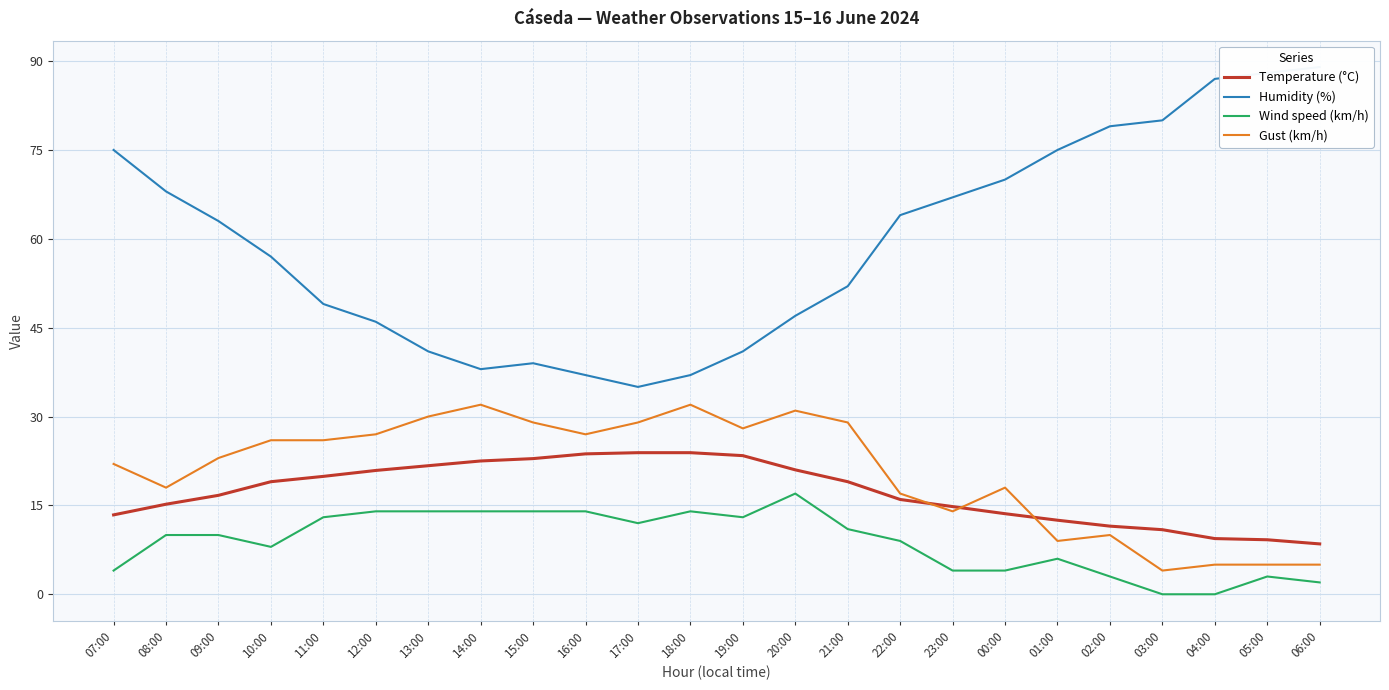

What is the greatest value displayed?

89.0